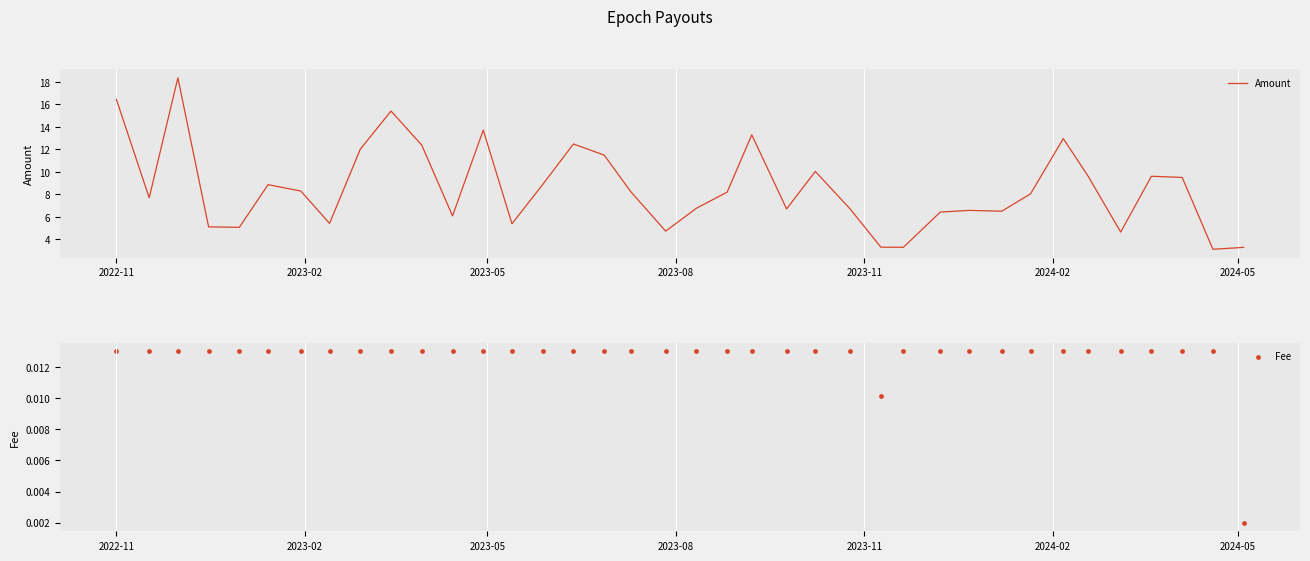

Which series has the widest spread of Y values?

Amount